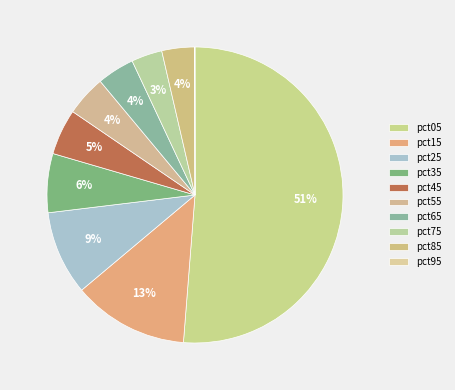

The pct35 slice represents 12% of the pie. True or false?

False